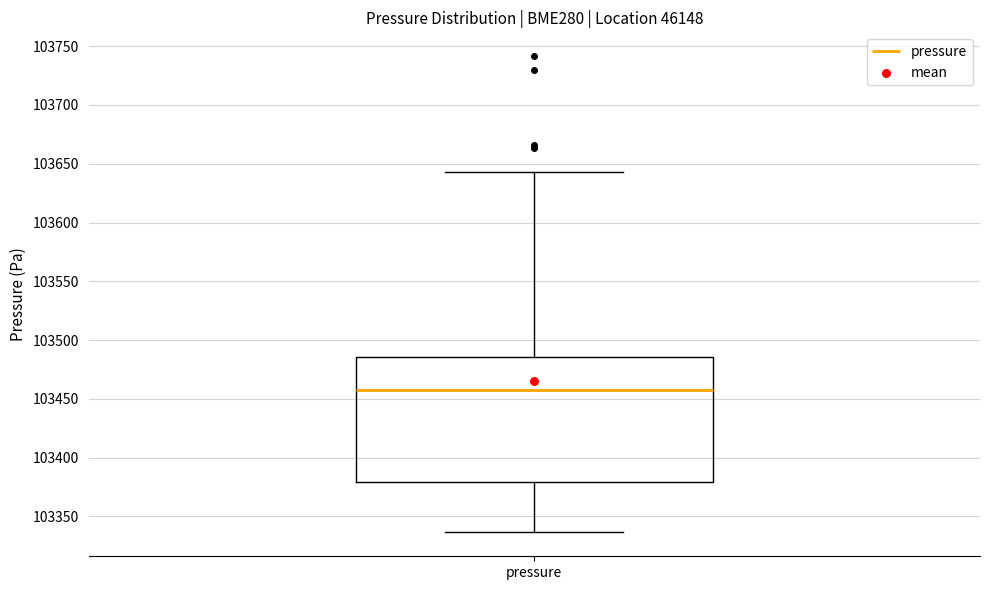

Transcribe this box plot: give where the median line is, the range the box spans, and where the two whiskers end, as read against the y-axis. The values are not printed on the chart, so give them approximately, as read against the axis.

median 103455, box 103380 to 103485, whiskers 103335 to 103645